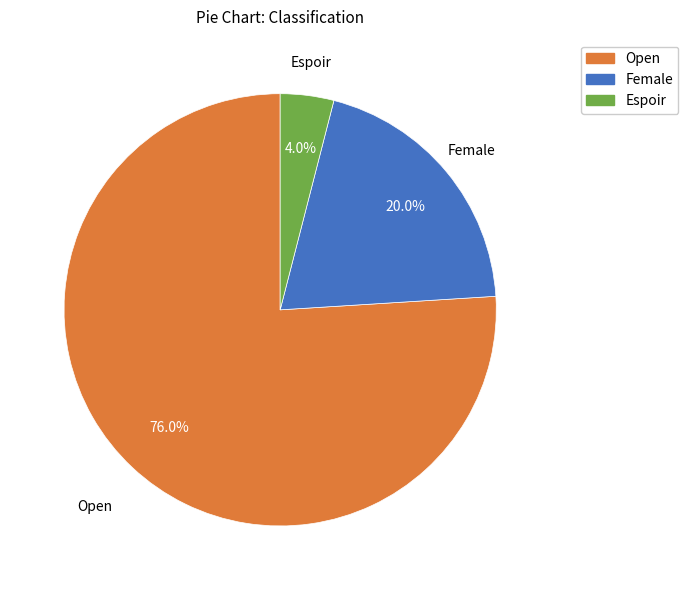

Approximately how many times larger is the value at Open compared to Female?

3.8